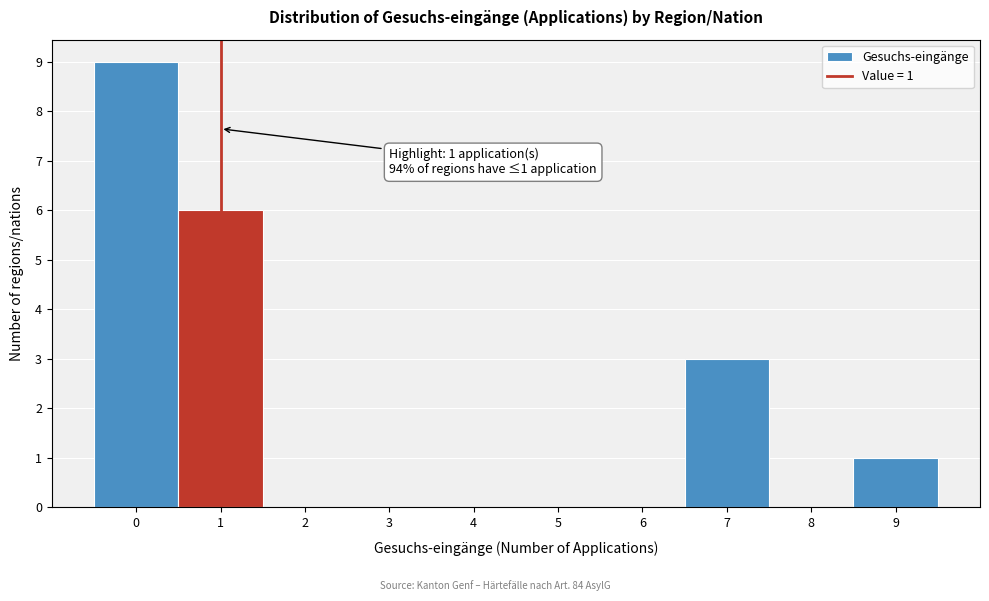

Over which range of the x-axis is the bar tallest?

-0.5 to 0.5